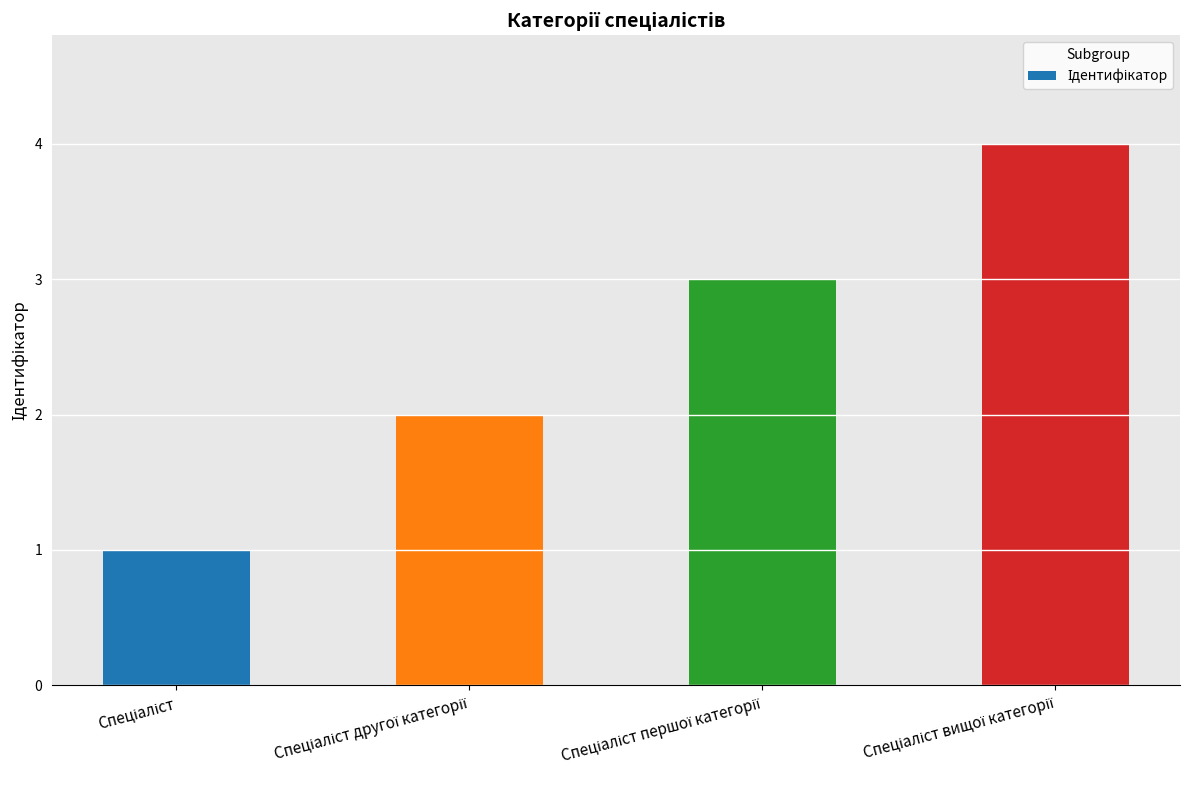

What is the difference between the maximum and minimum values?

3